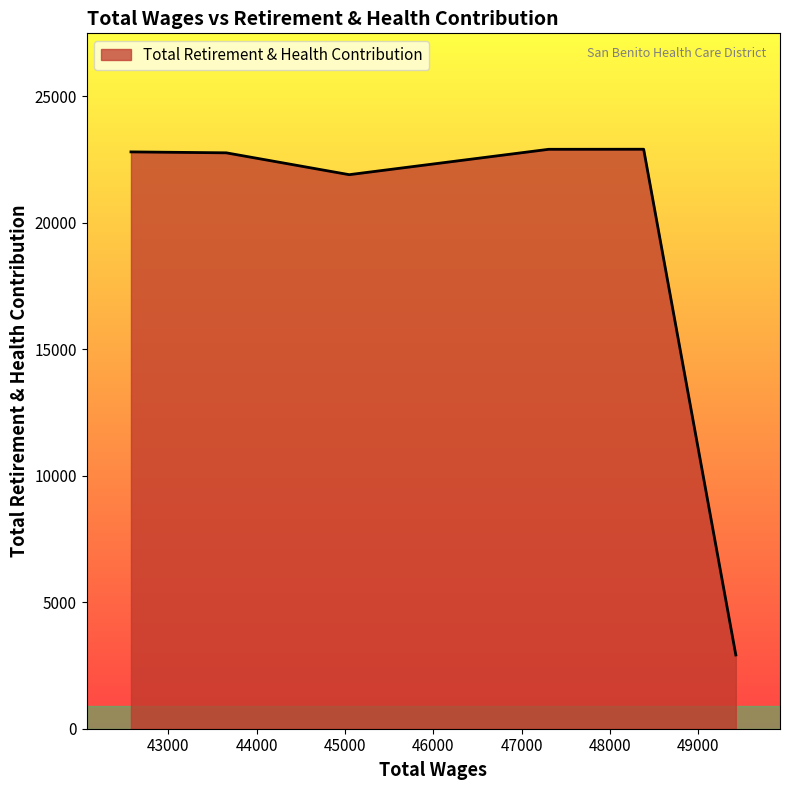

True or false: the data has more than 0 interior local peaks.

True